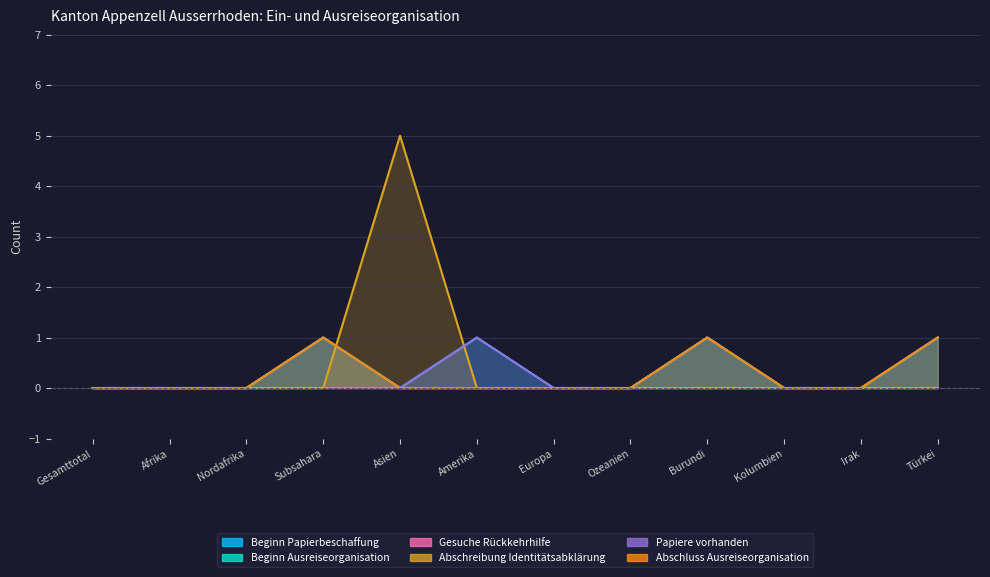

At which label is Beginn Papierbeschaffung closest to 0?

Gesamttotal